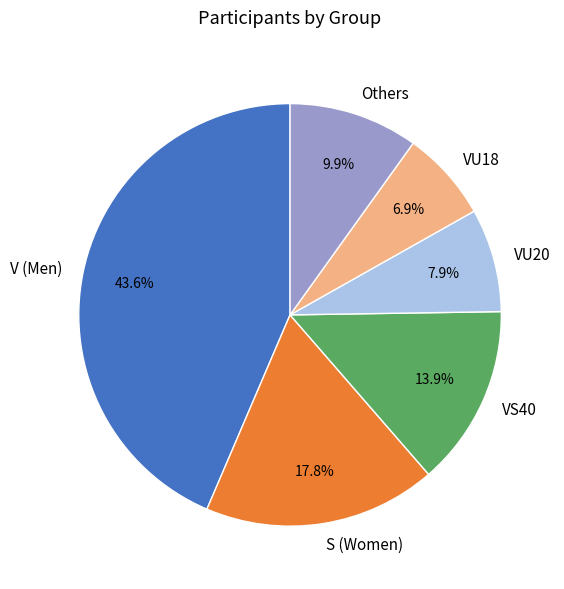

Is there a majority slice in this chart?

No